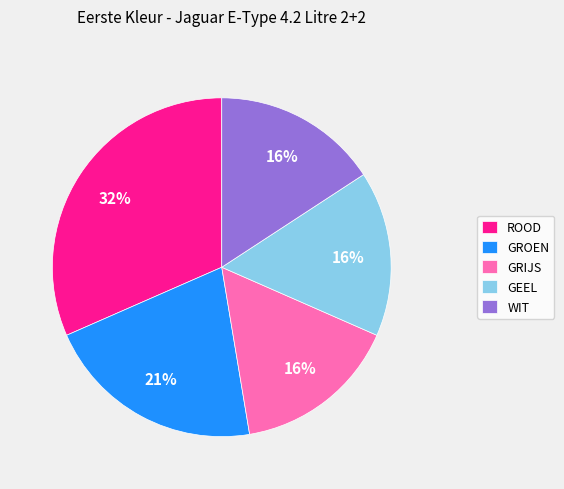

Which category has the biggest portion of the pie?

ROOD